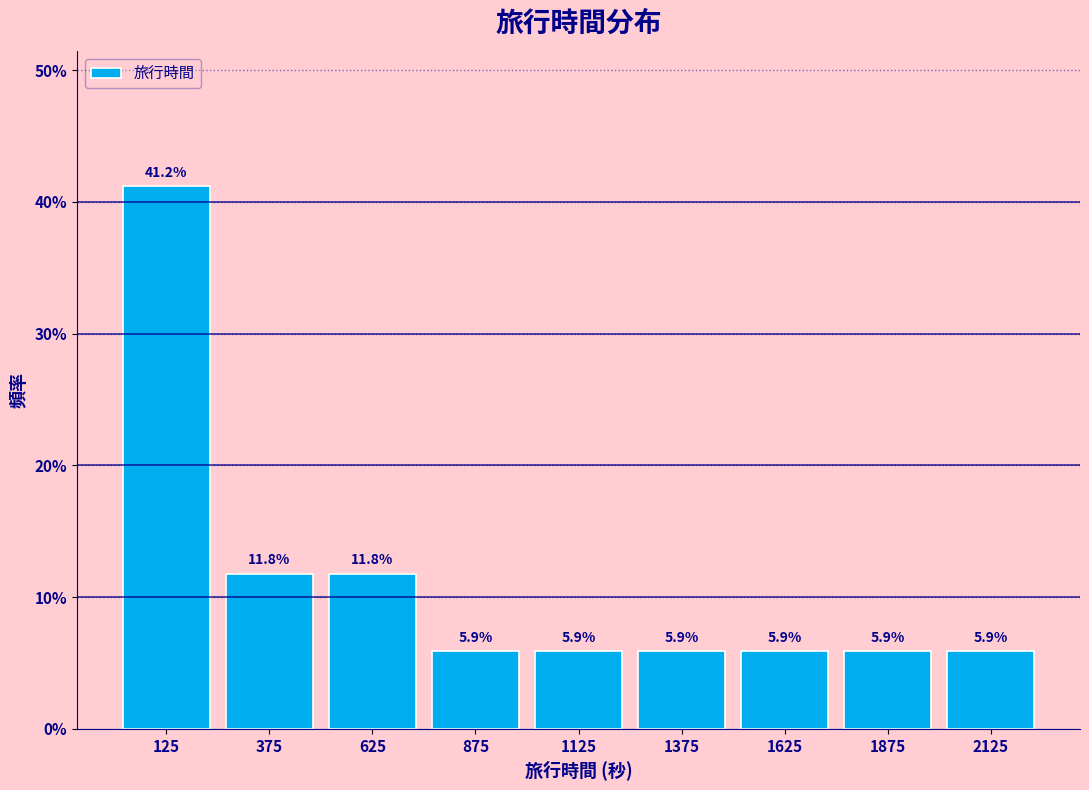

Over which range of the x-axis is the bar tallest?

0 to 250